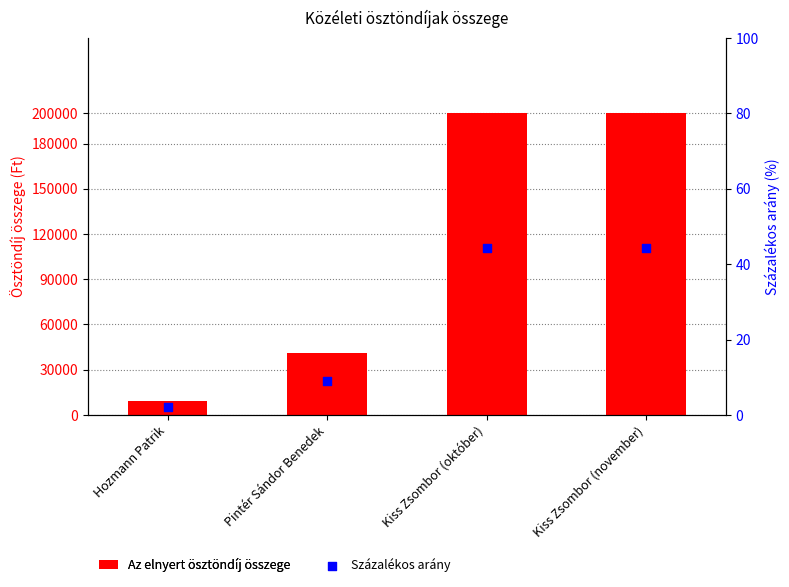

At which category is the sum across all series the highest?

Kiss Zsombor (október)